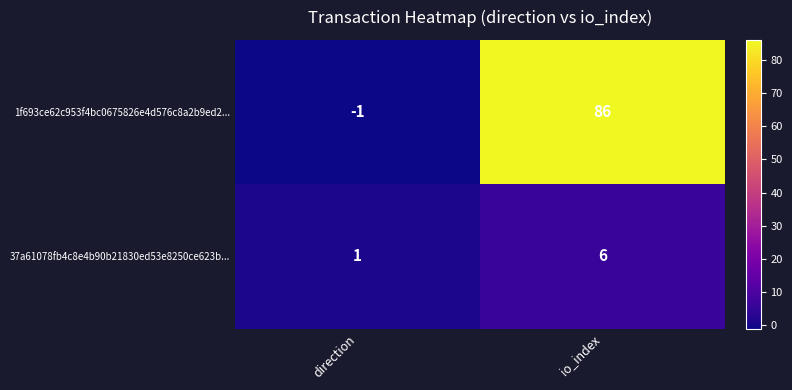

Is it true that 37a61078fb4c8e4b90b21830ed53e8250ce623b... equals 2 at direction?

False